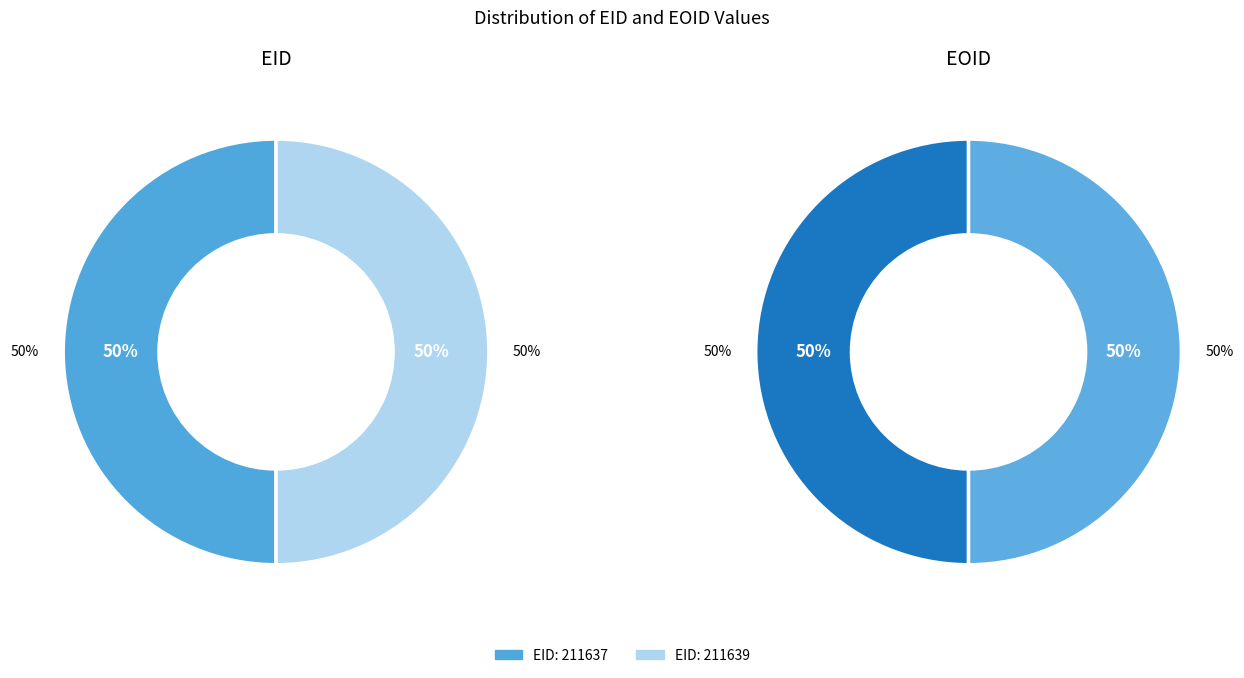

True or false: 211639 accounts for 59% of the total.

False